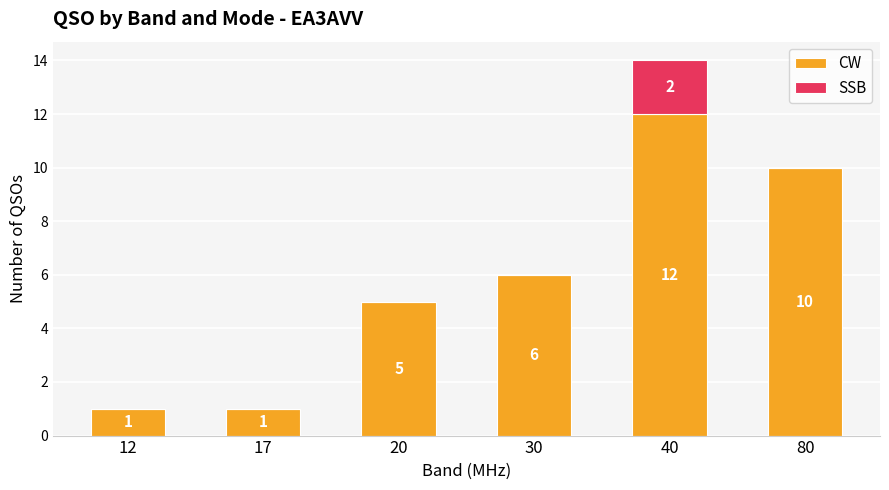

Are the bars horizontal?

No